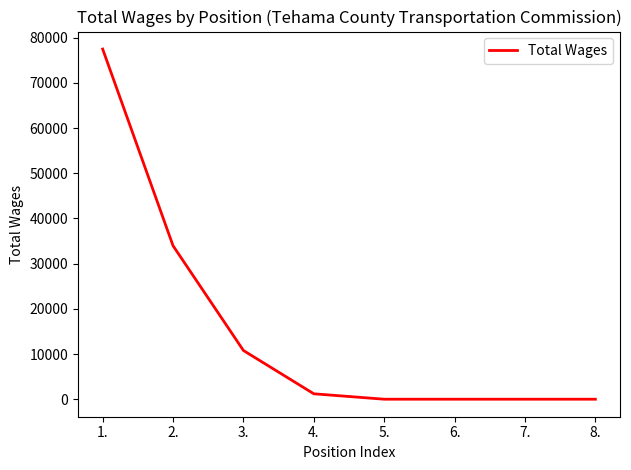

What is the difference between the second highest and second lowest values?

33962